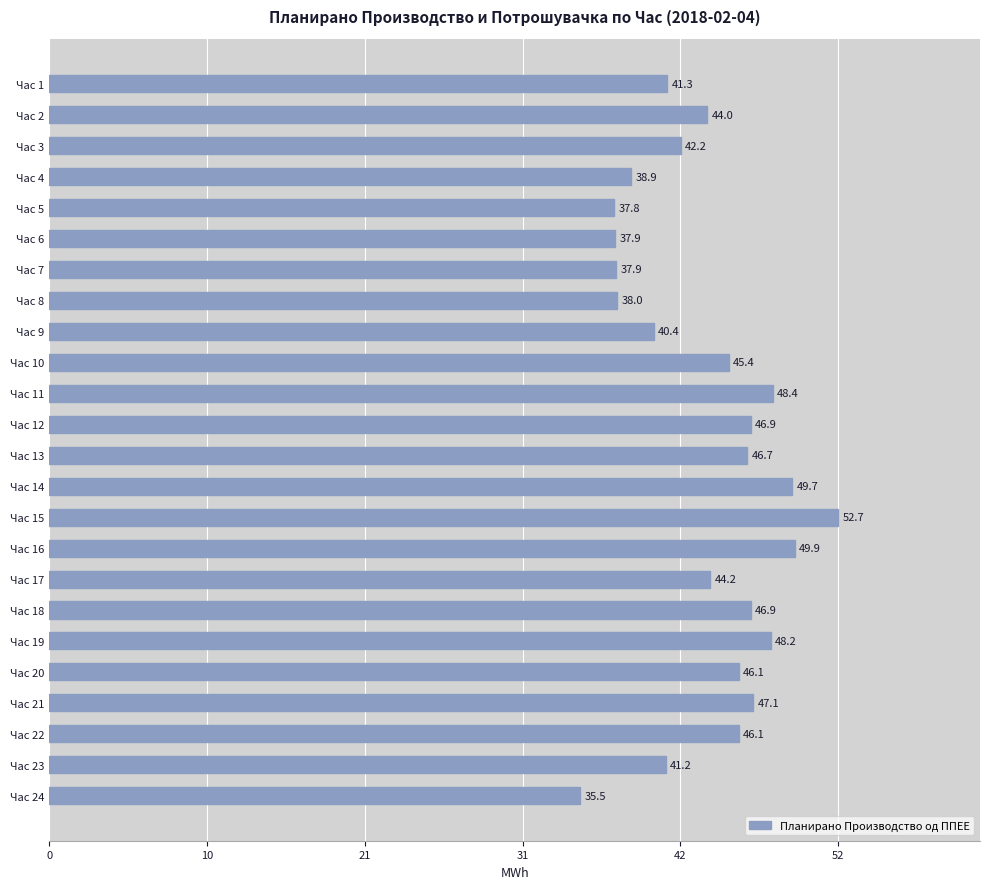

Where is the data nearest to the value 44?

Час 2